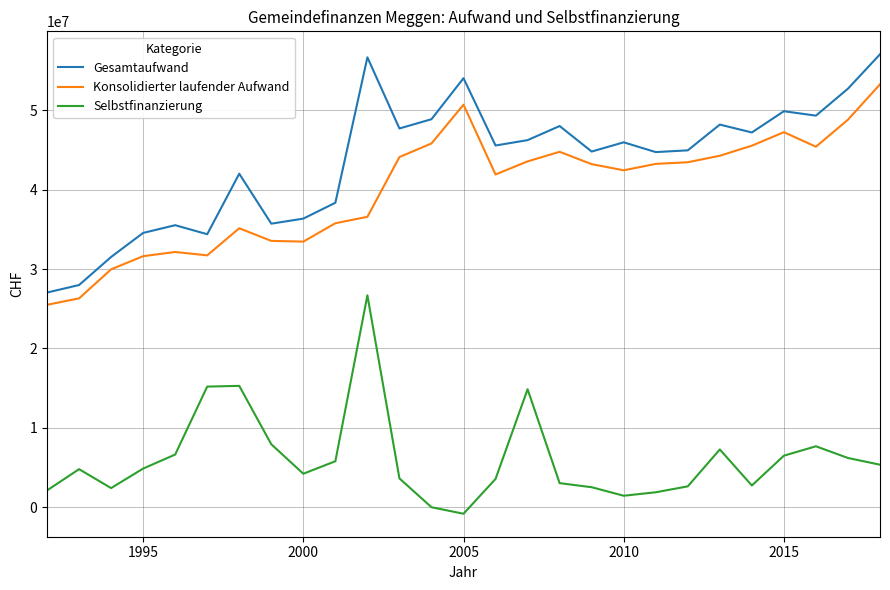

Count the number of data series in this chart.

3